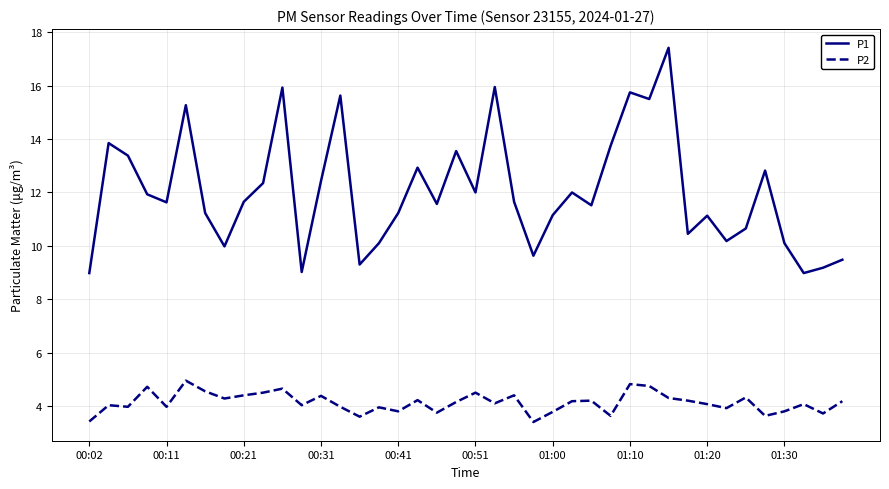

What is the difference between the maximum and minimum values in the P1 series?

8.4